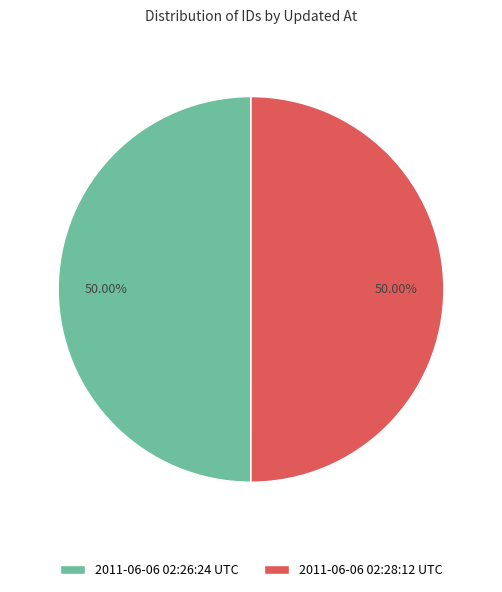

What is the ratio of the value at 2011-06-06 02:28:12 UTC to the value at 2011-06-06 02:26:24 UTC?

1.0